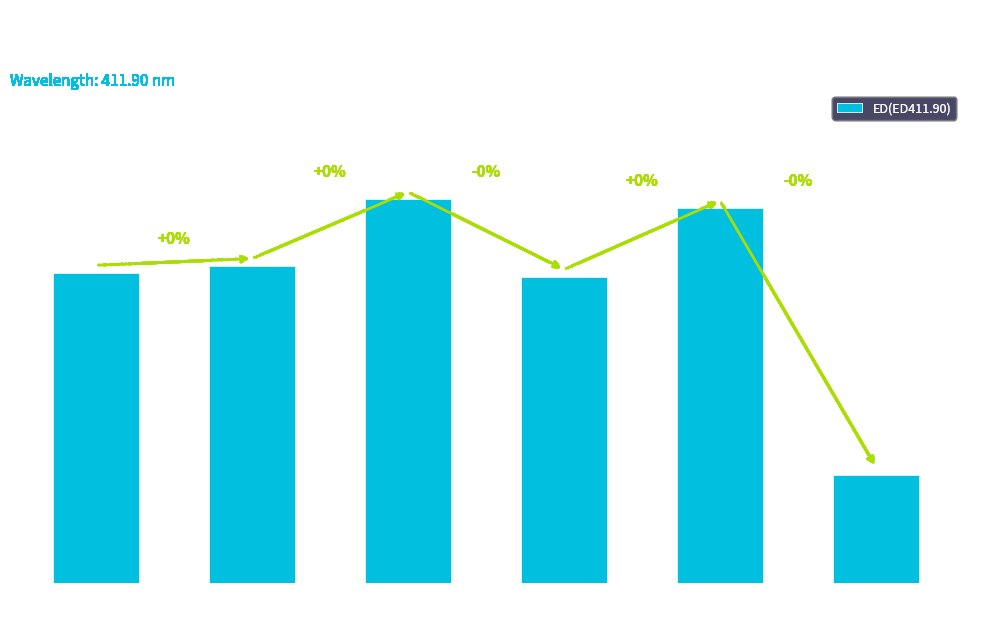

The chart shows a value of 754429543 at FLUOR 63. True or false?

False